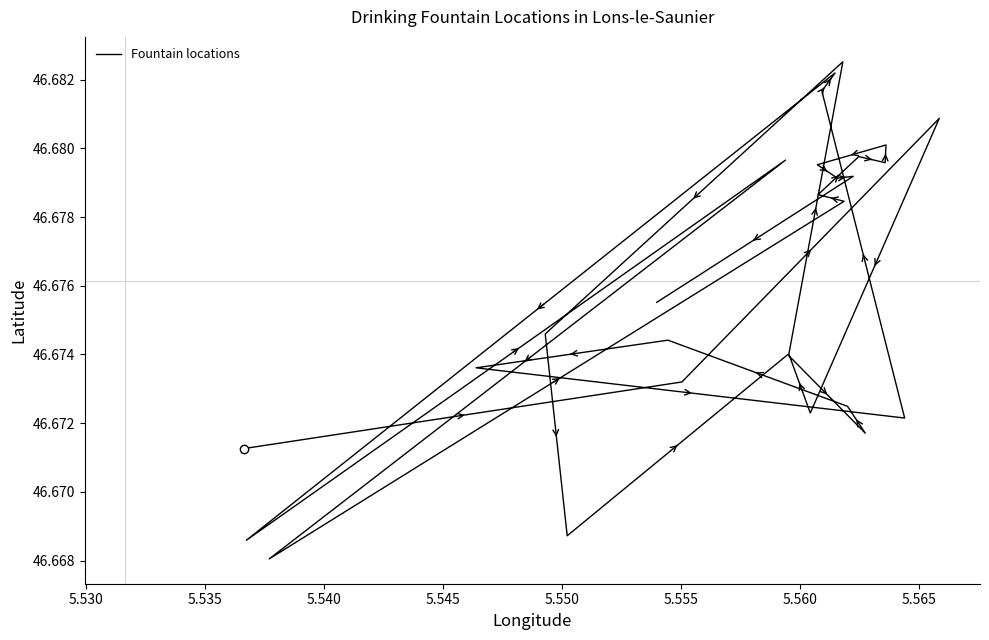

What is the smallest value displayed?

46.7